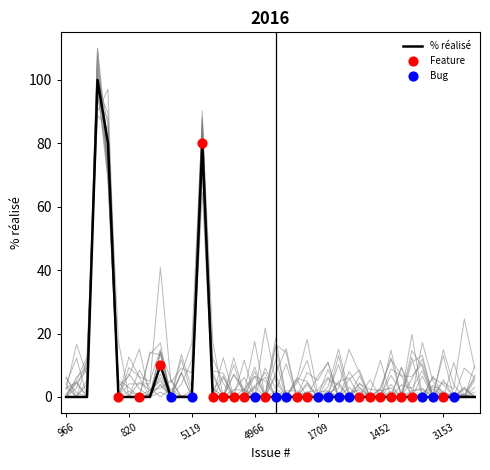

Which series has the widest spread of Y values?

% réalisé